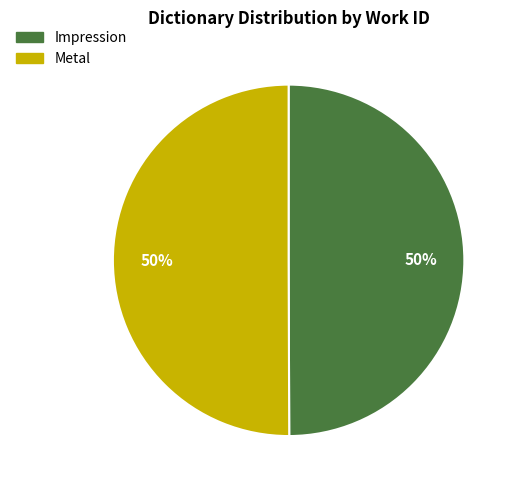

Count the number of slices in the pie.

2